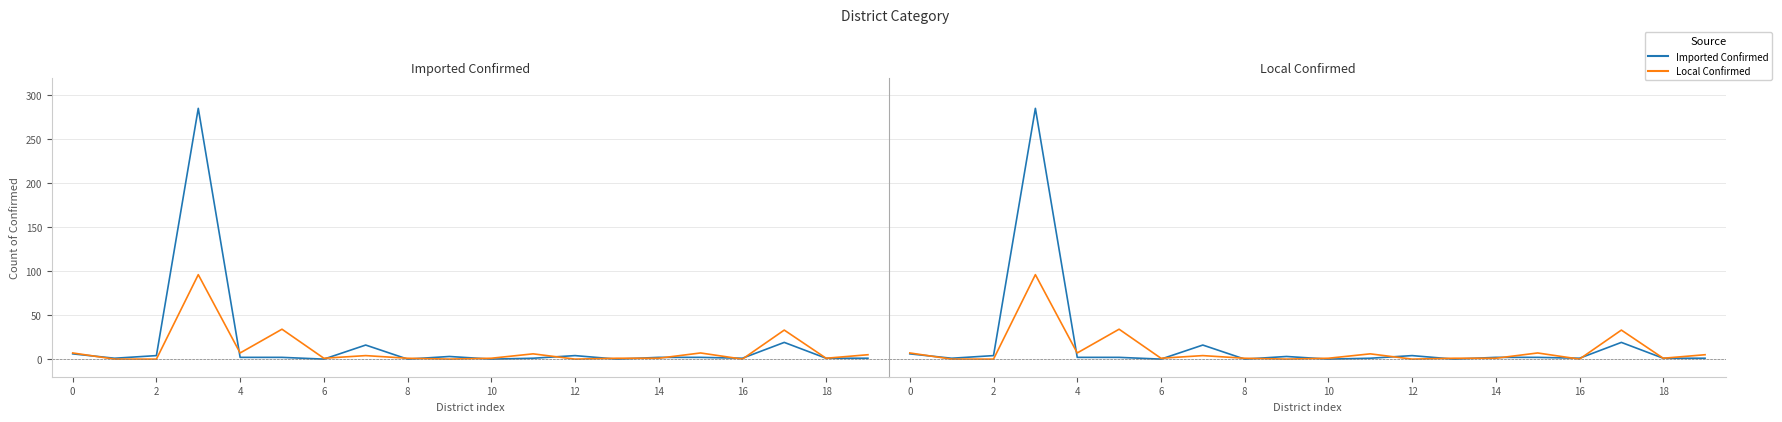

How many values in the Local Confirmed series exceed 1?

9